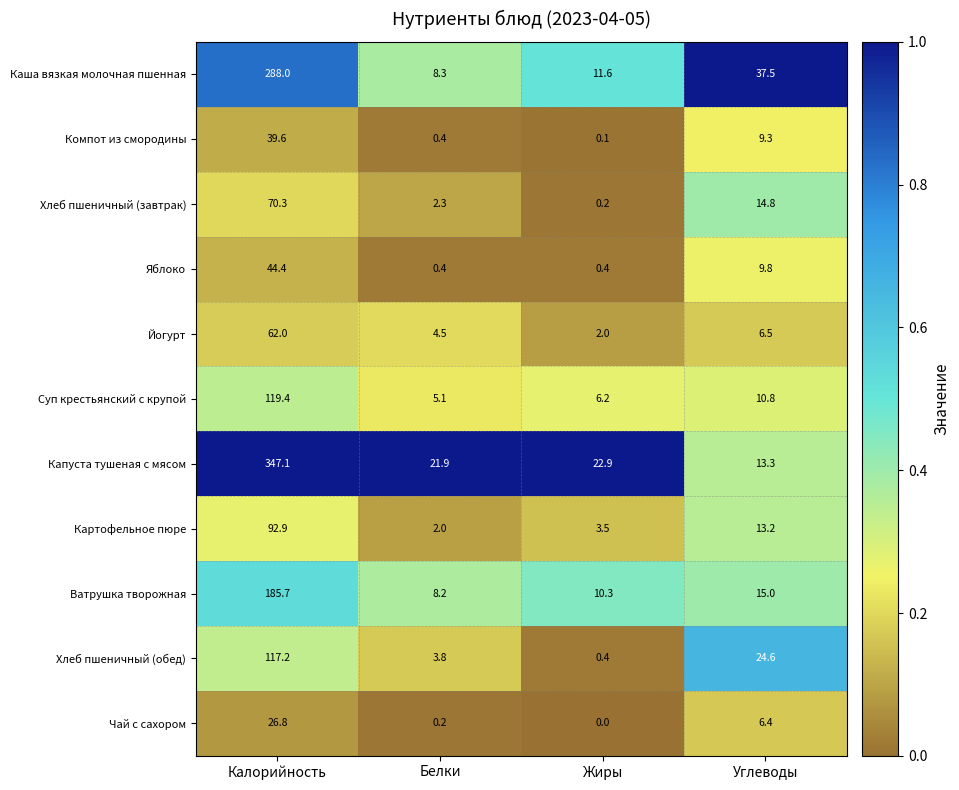

Which series has the widest spread of values?

Капуста тушеная с мясом